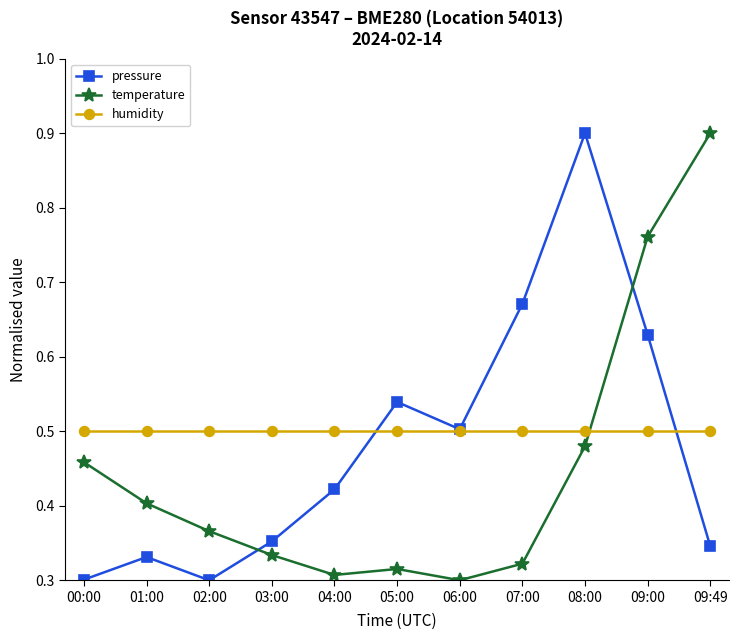

The pressure series shows 0.4 at 02:00. True or false?

False